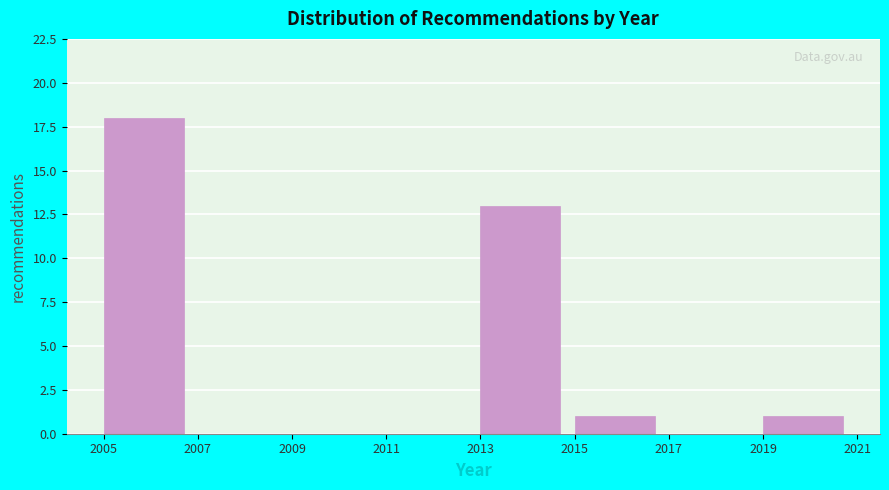

Reading left to right, transcribe this chart: for each bar, give the range it covers on the x-axis and its height. The values are not printed on the chart, so give them approximately, as read against the axis.

2005 to 2007: 18
2007 to 2009: 0
2009 to 2011: 0
2011 to 2013: 0
2013 to 2015: 13
2015 to 2017: 1
2017 to 2019: 0
2019 to 2021: 1